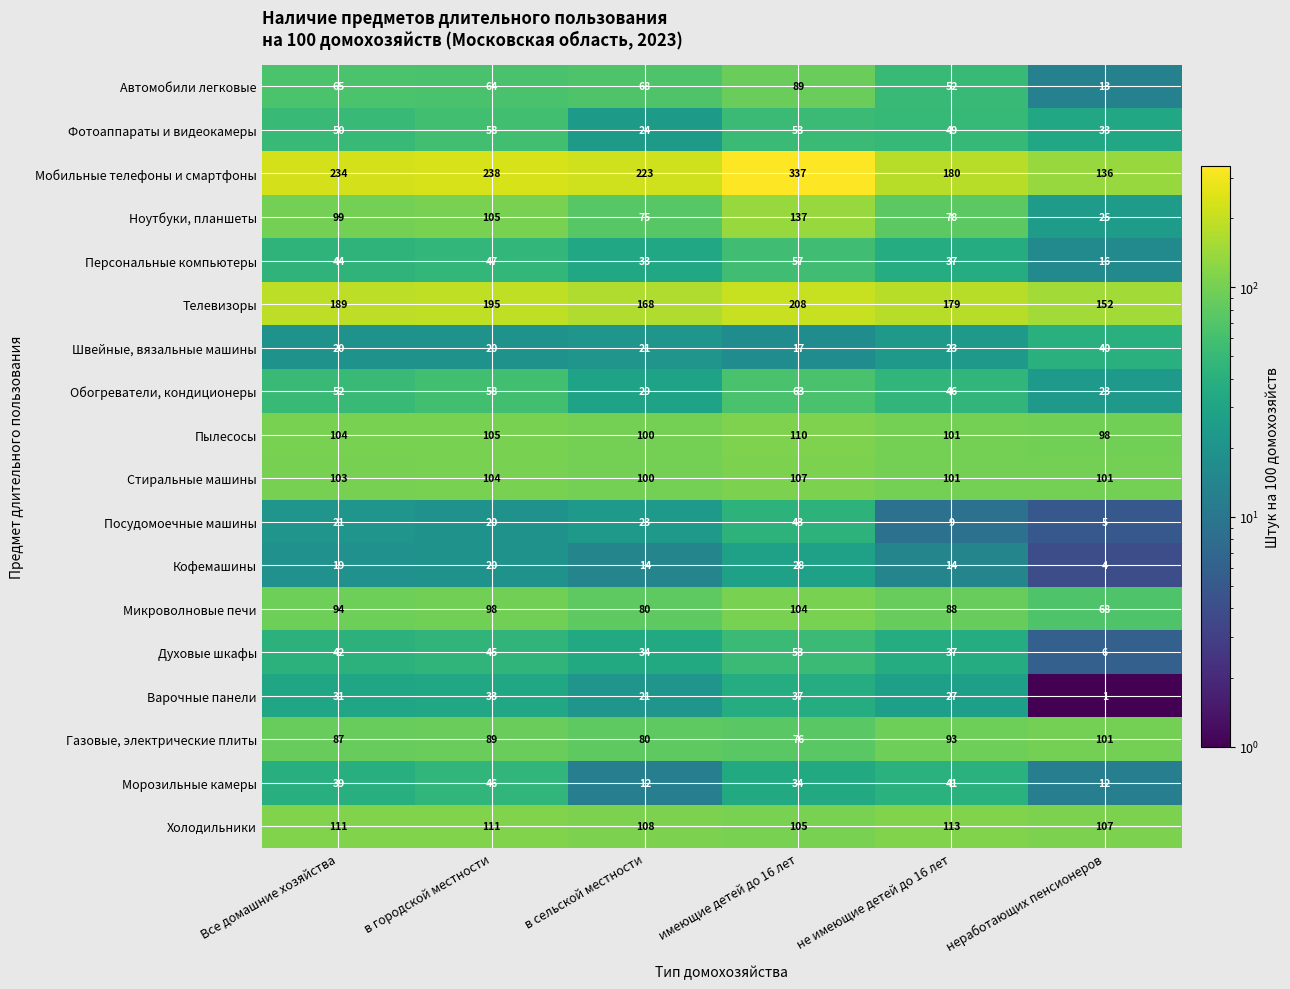

What is the maximum value shown in the chart?

337